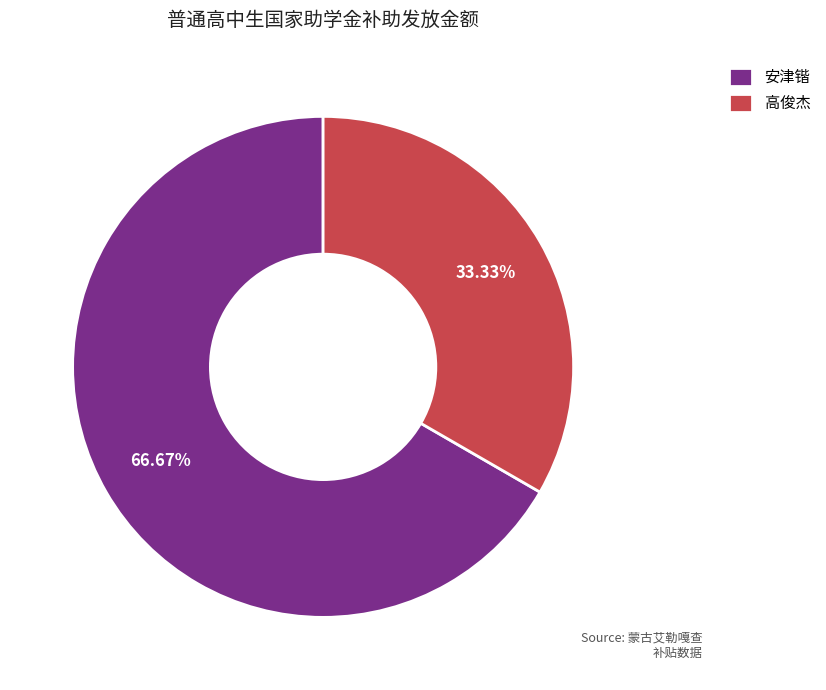

Which has a higher value, 高俊杰 or 安津锴?

安津锴